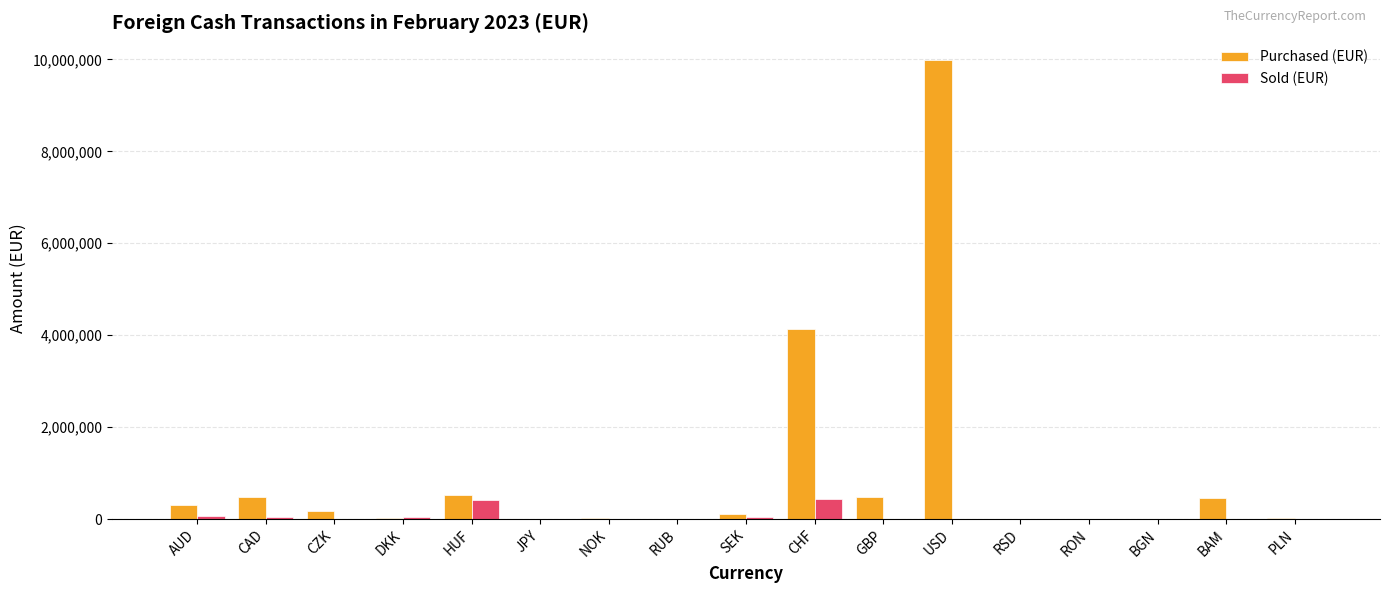

What is the difference between the Sold (EUR) values at CAD and PLN?

38796